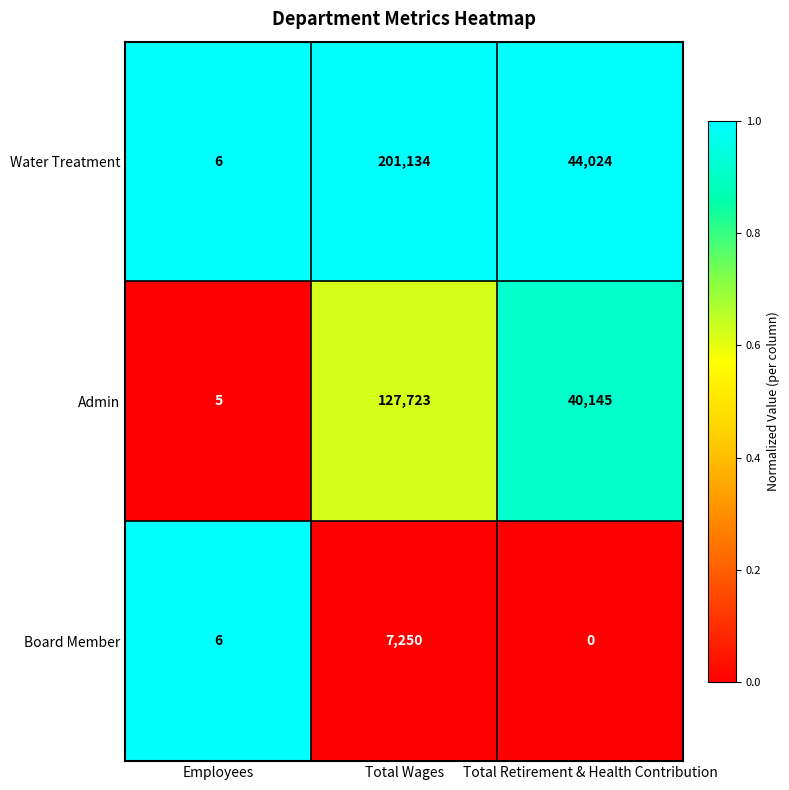

Rank the series at Total Wages from lowest to highest value.

Board Member, Admin, Water Treatment